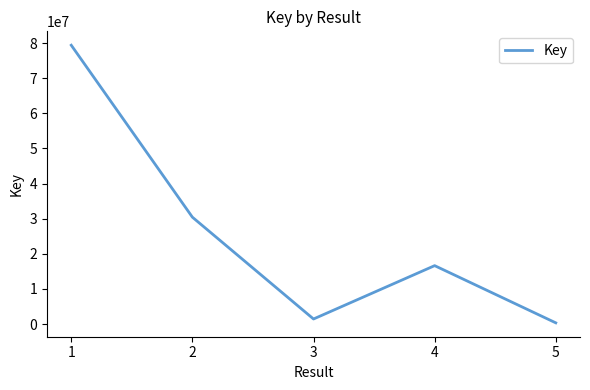

What is the average value?

25639878